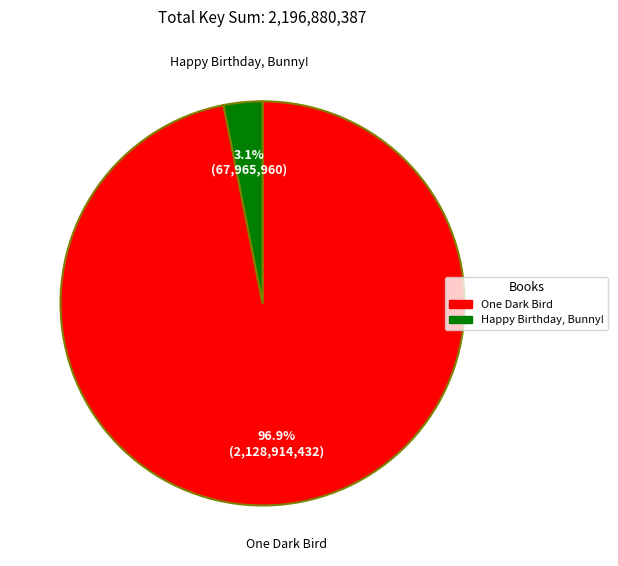

Between One Dark Bird and Happy Birthday, Bunny!, which is larger?

One Dark Bird